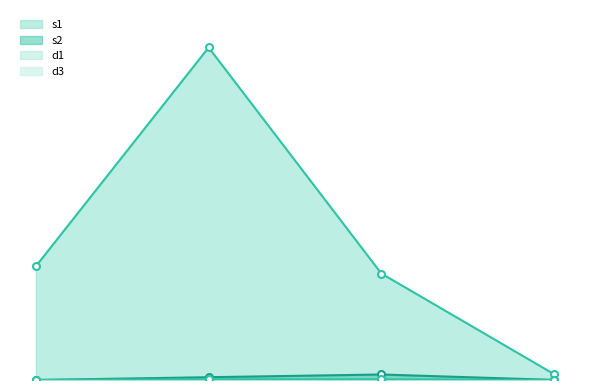

Which series has the largest total across all categories?

s1